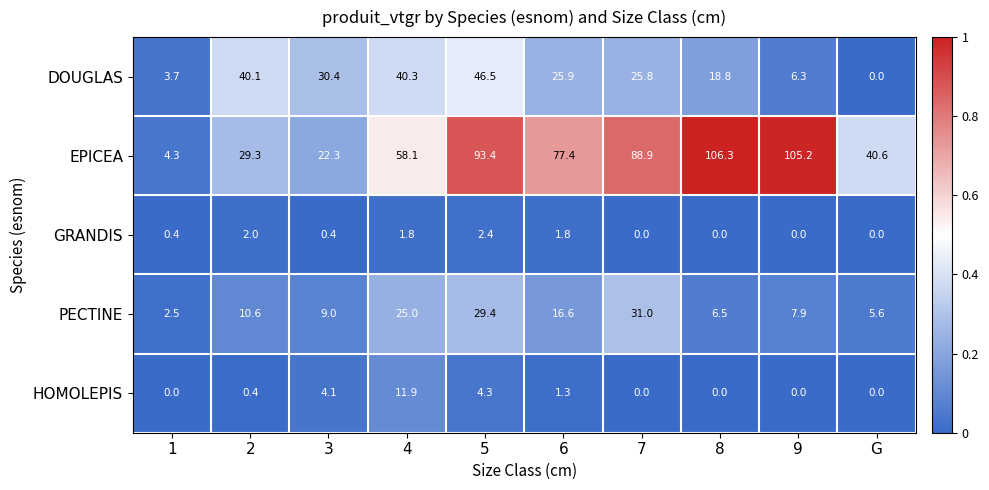

What is the sum of all EPICEA values?

625.8